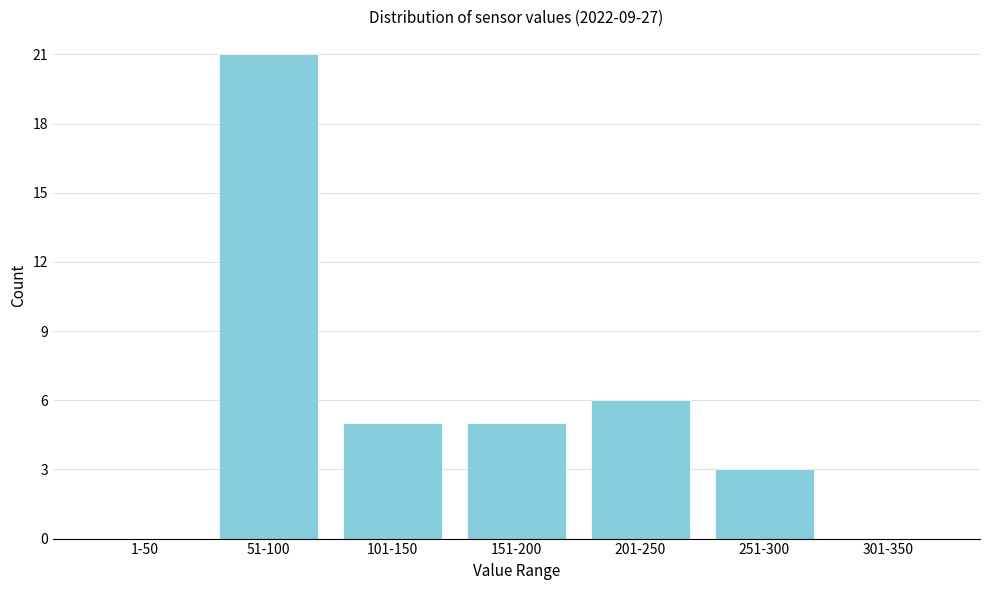

Reading left to right, list all the values displayed in this chart.

1-50=0	51-100=21	101-150=5	151-200=5	201-250=6	251-300=3	301-350=0